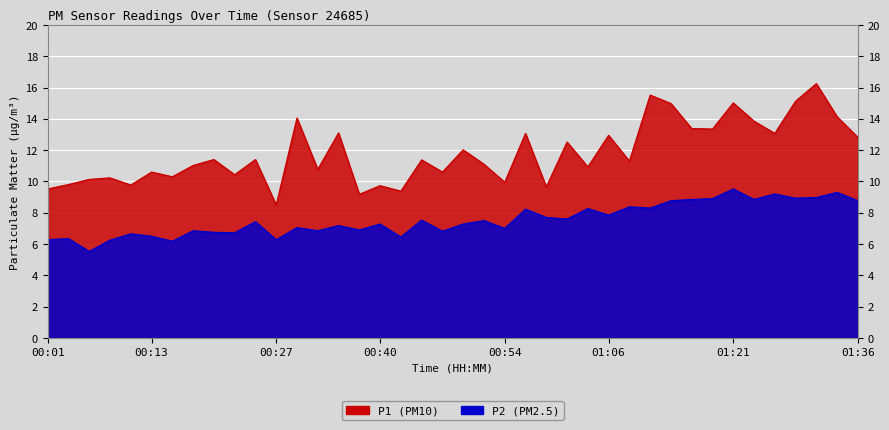

Where is the first local maximum for P1?

00:08